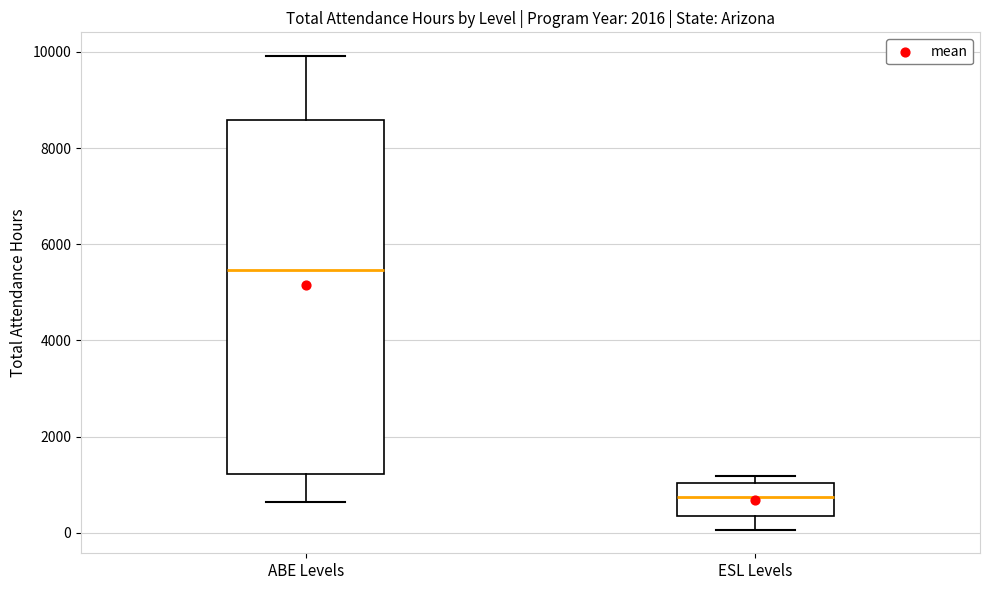

Which box is the tallest, from its lower edge to its upper edge?

ABE Levels